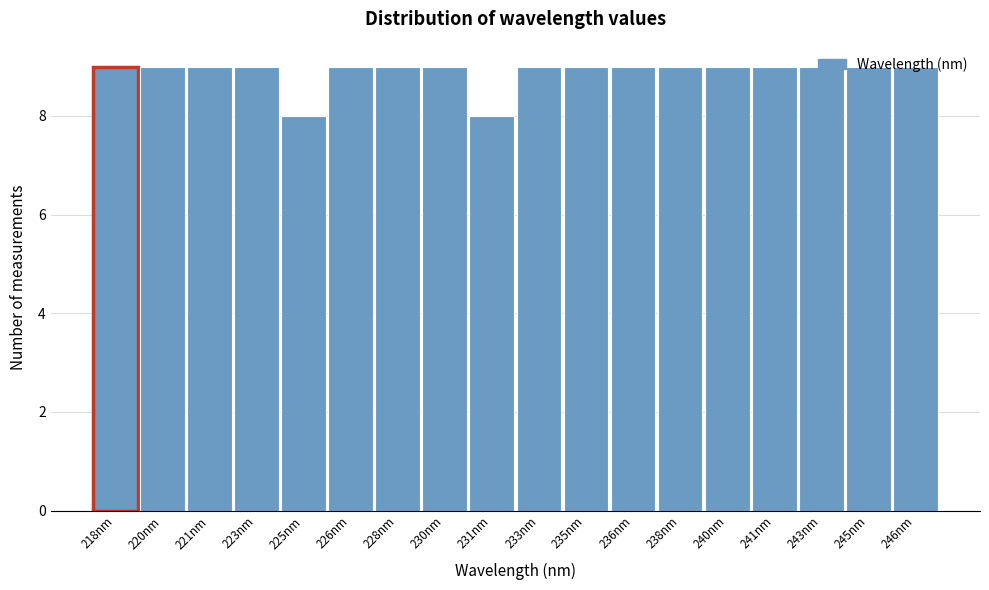

What is the sum of the values at 223nm and 218nm?

18